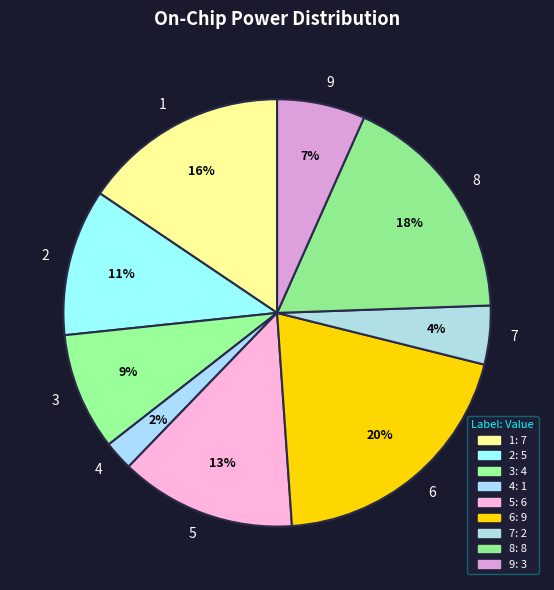

The 3 slice represents 1% of the pie. True or false?

False